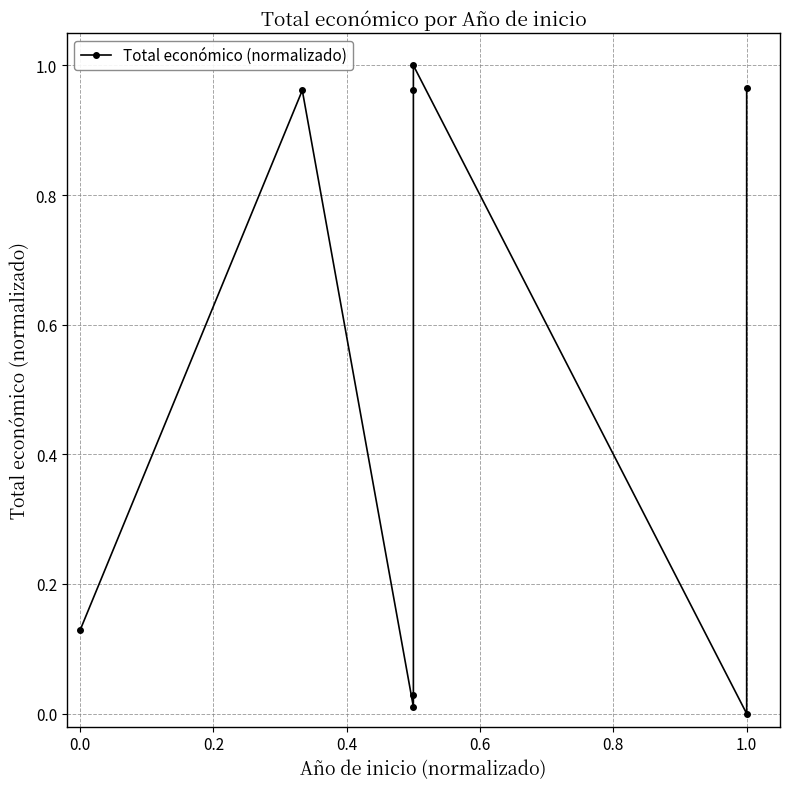

How many points are lower than both their immediate neighbors (excluding endpoints)?

2